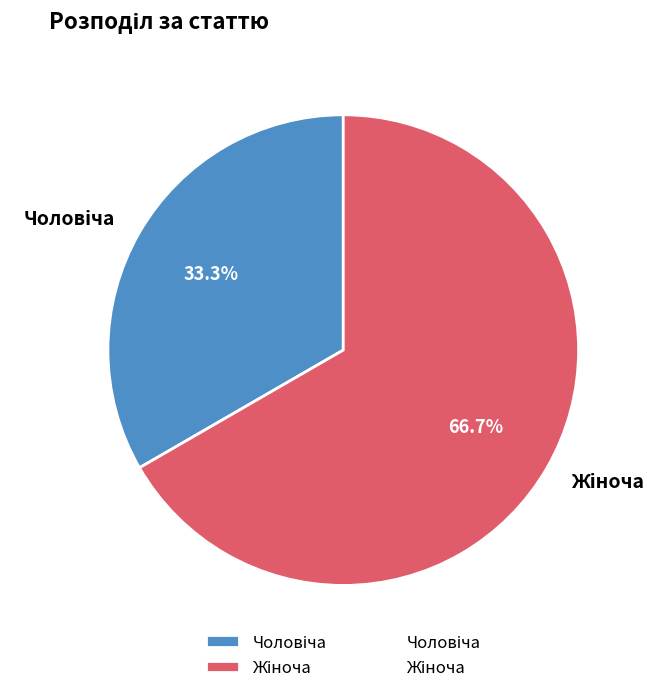

To the nearest percent, what is the average slice percentage?

50%